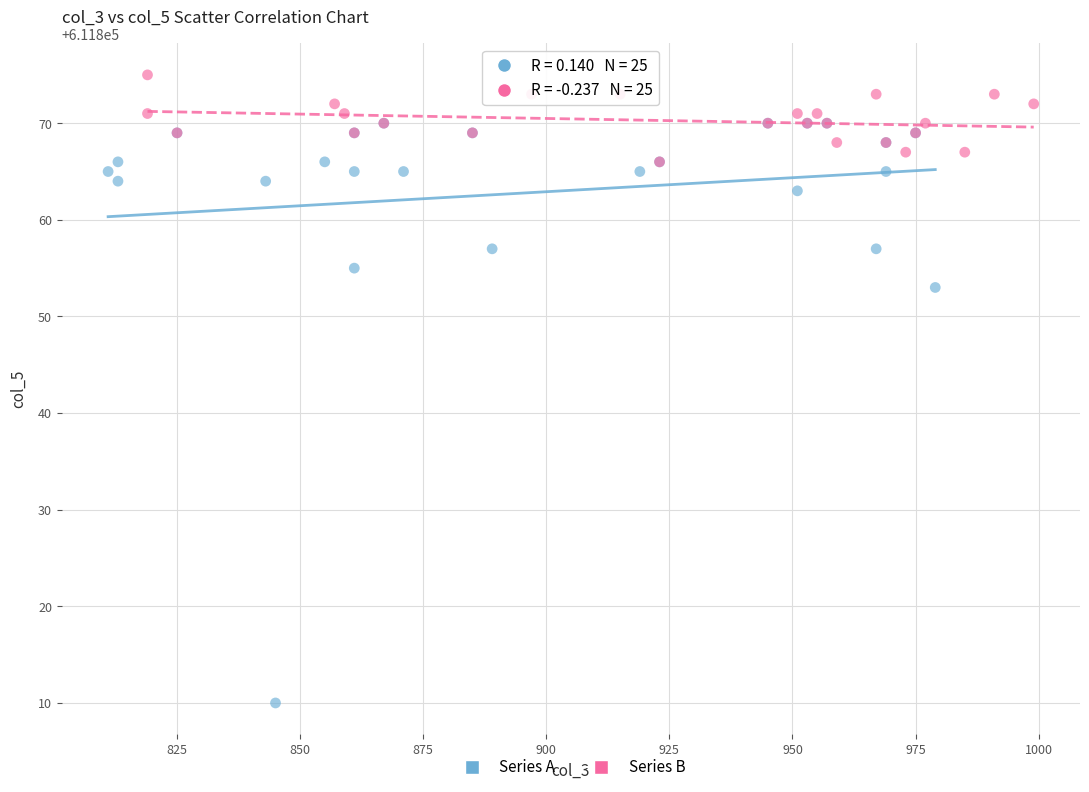

Which series reaches the minimum Y coordinate?

Series A